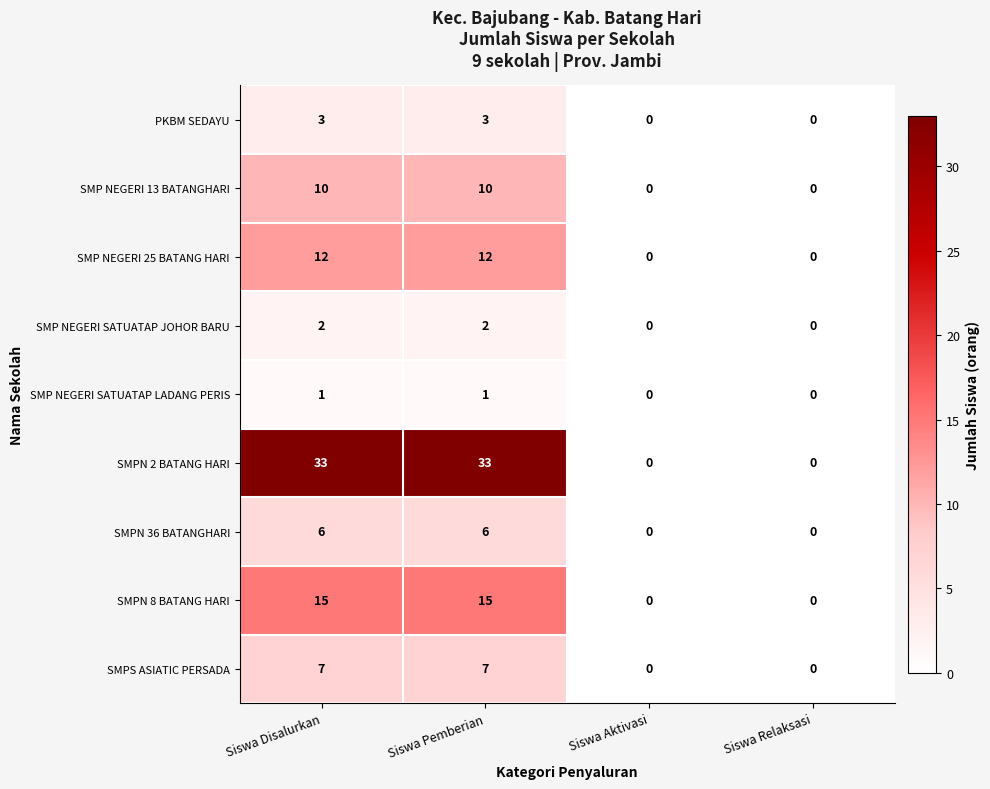

What is the sum of the SMP NEGERI 13 BATANGHARI values at Siswa Disalurkan and Siswa Relaksasi?

10